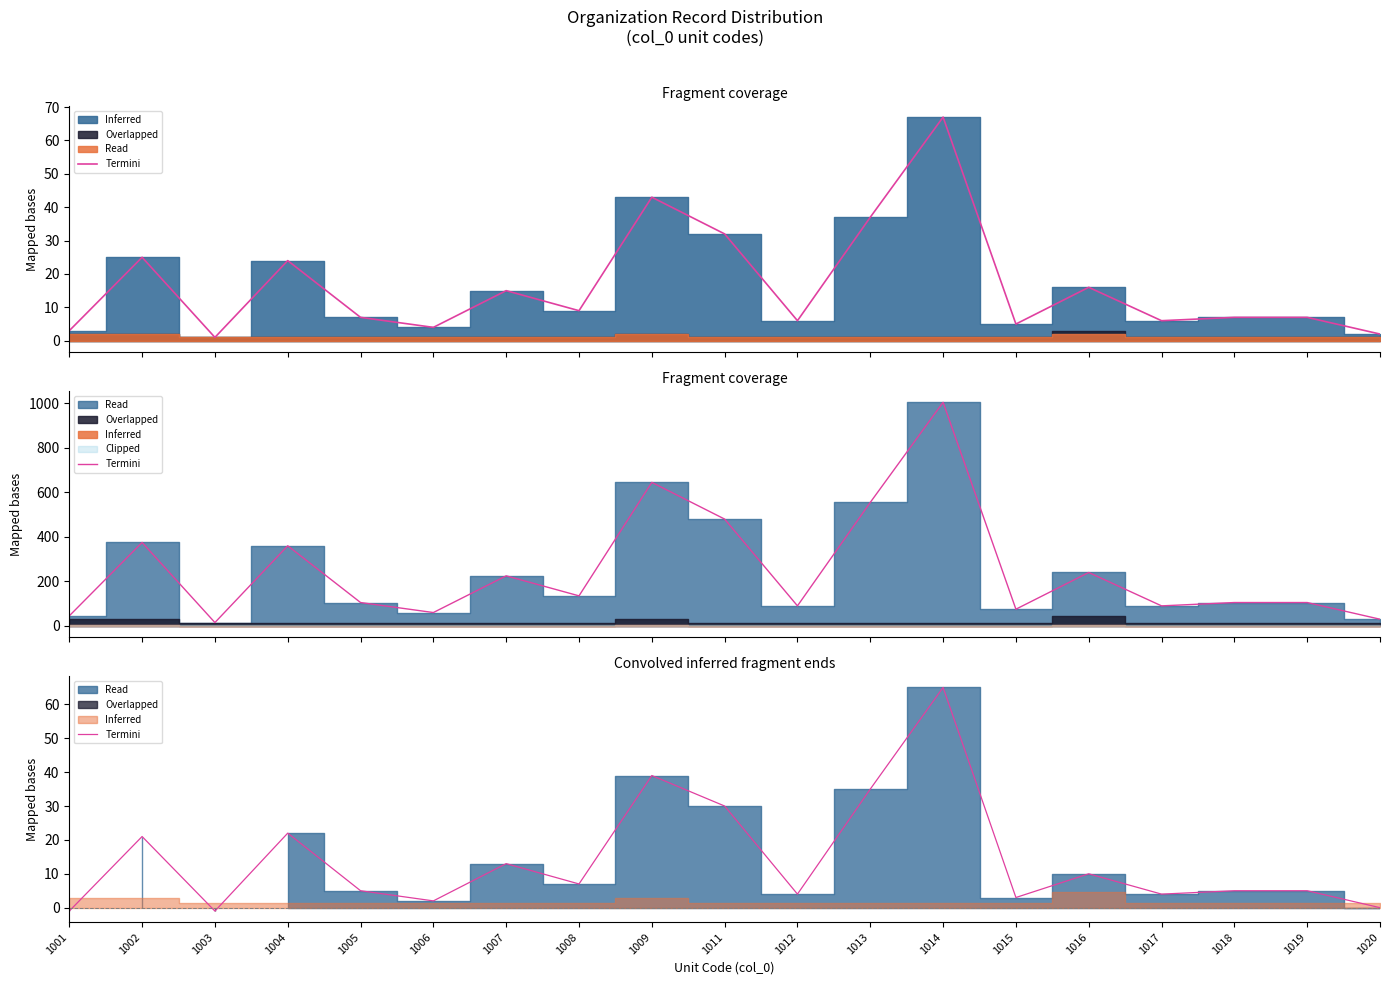

The chart shows a value of 2 at 1006. True or false?

True